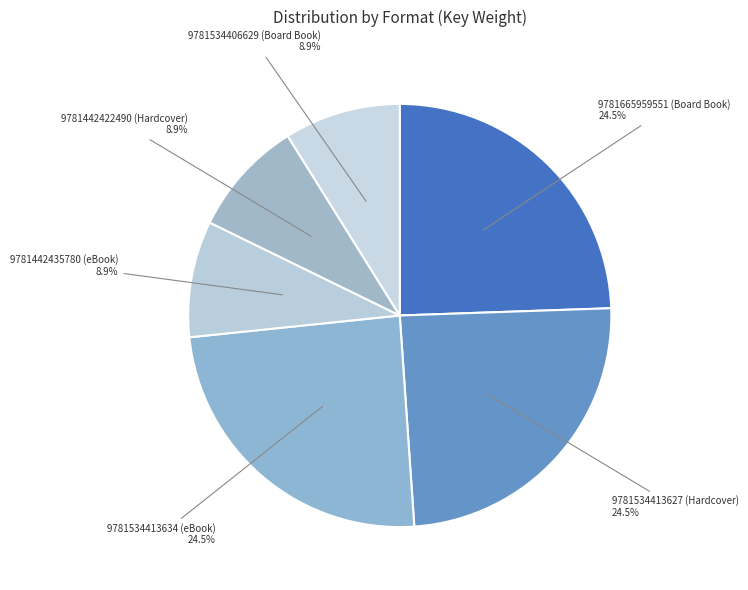

What percentage is NOT represented by 9781534413634 (eBook)?

75.5%